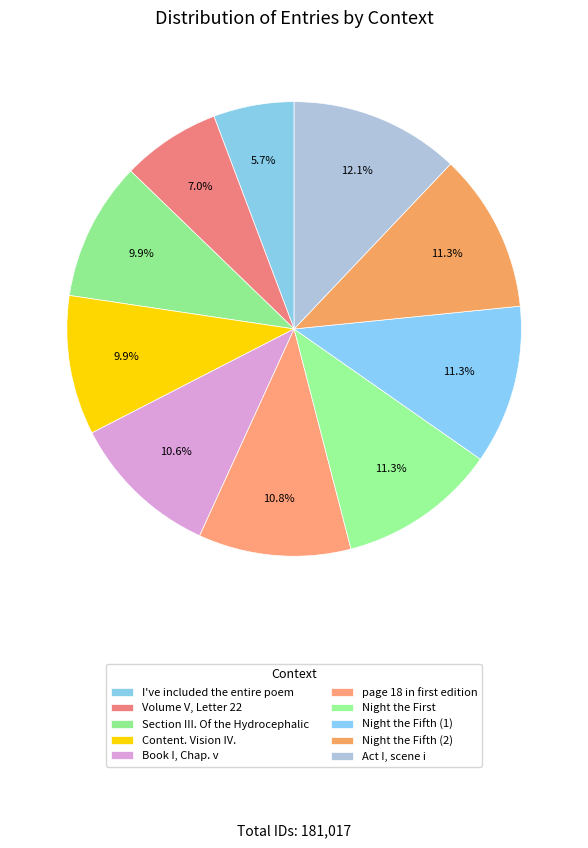

Approximately how many times larger is the value at Night the Fifth (1) compared to I've included the entire poem?

2.0